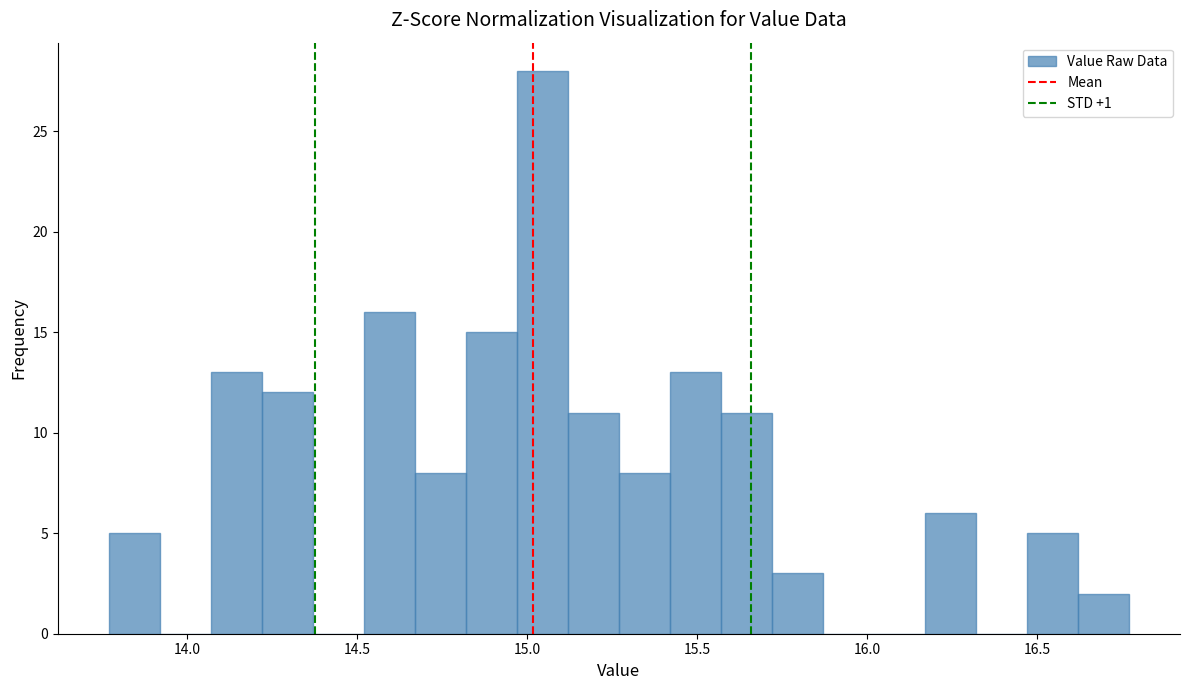

Read against the x-axis, roughly where is the centre of the tallest bar?

15.05